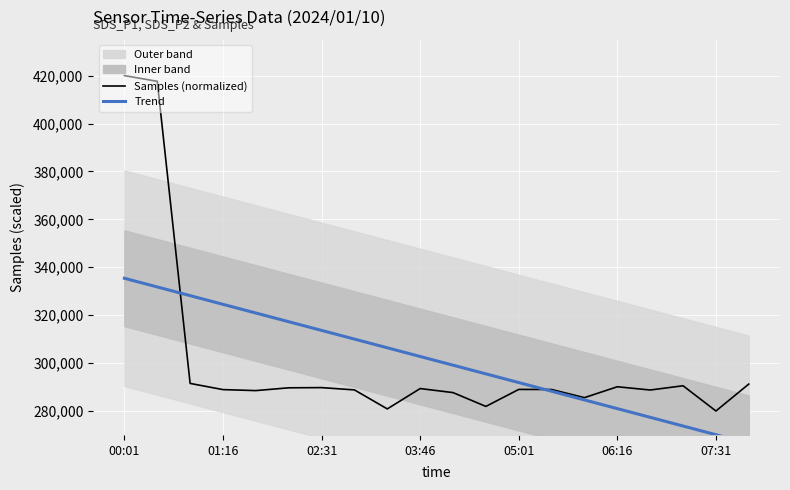

What is the approximate value of Trend at 10?

299125.4